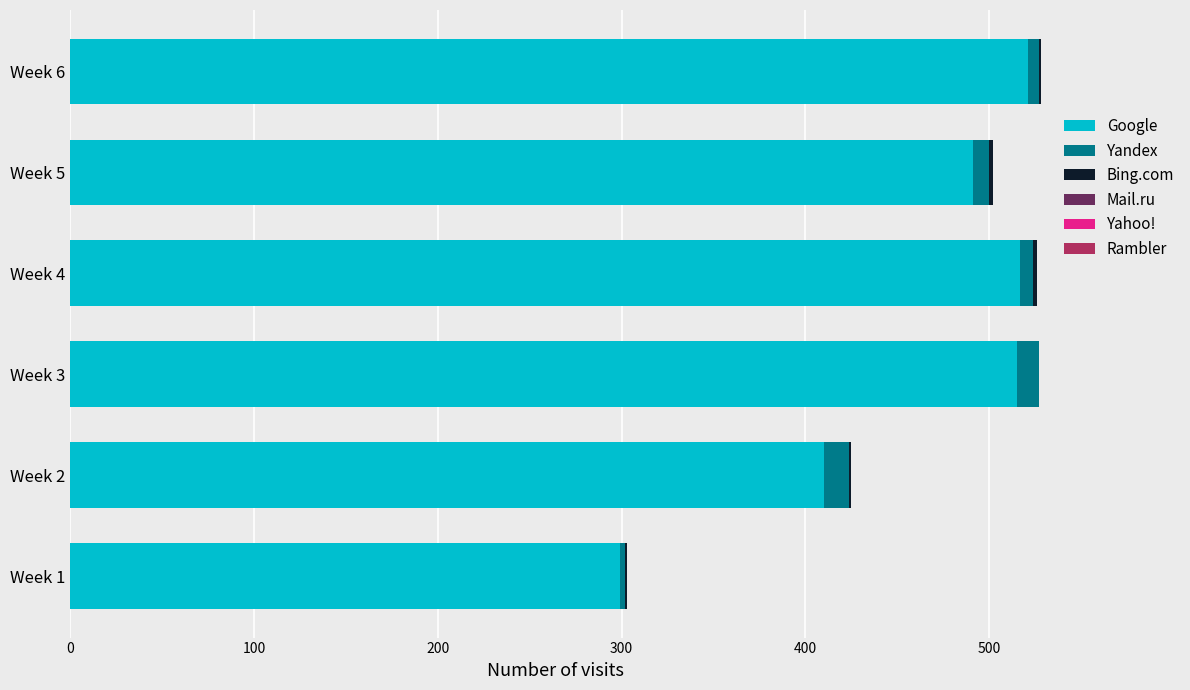

The value of Google at Week 4 is 810. True or false?

False